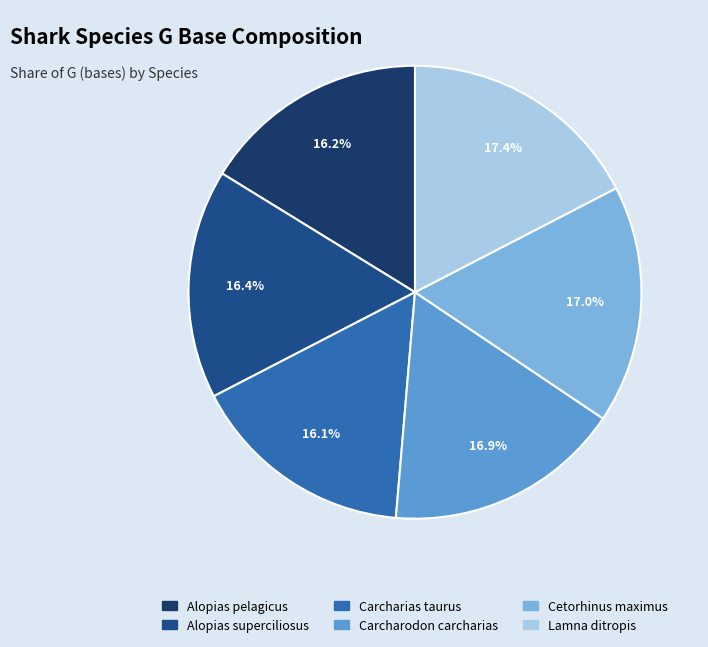

Does any single category account for the majority?

No